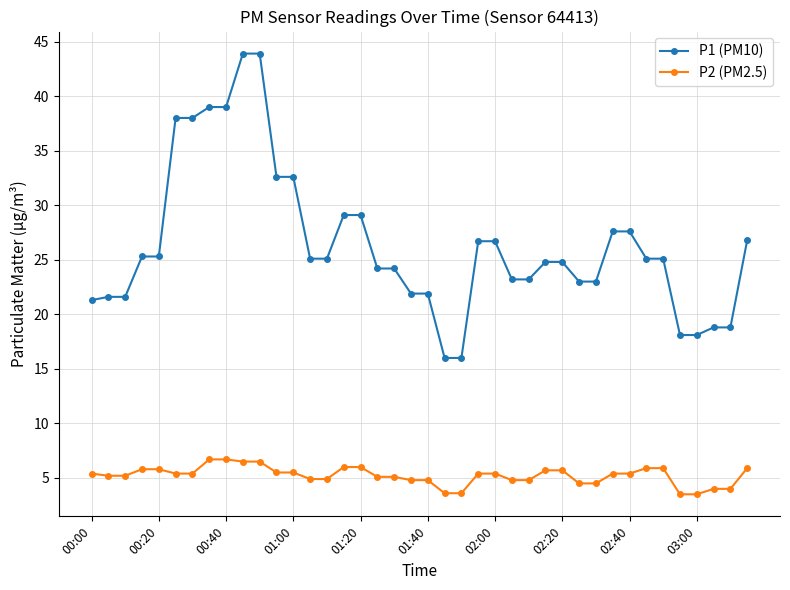

Is this an area chart (filled region under the line)?

No